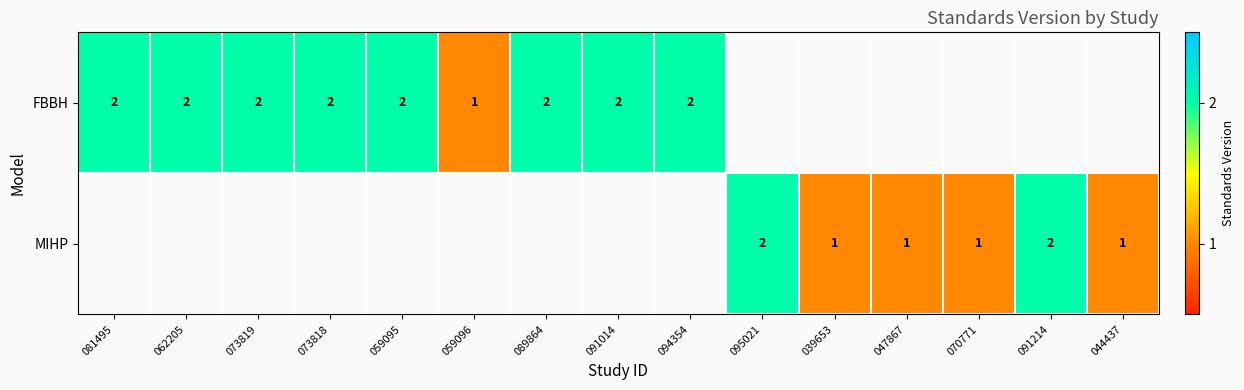

The value of MIHP at 044437 is 0. True or false?

False